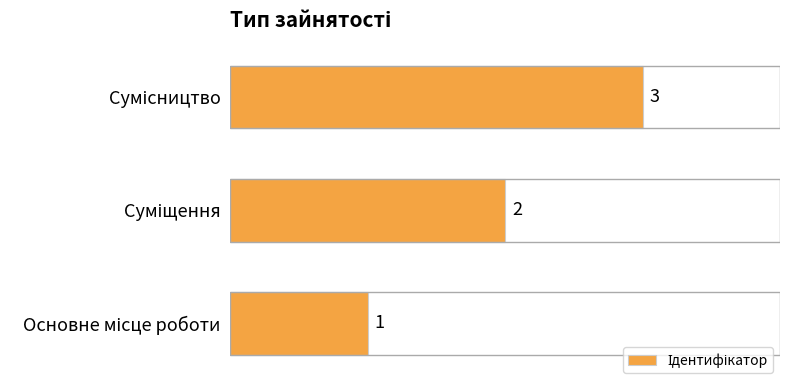

What is the maximum value shown in the chart?

3